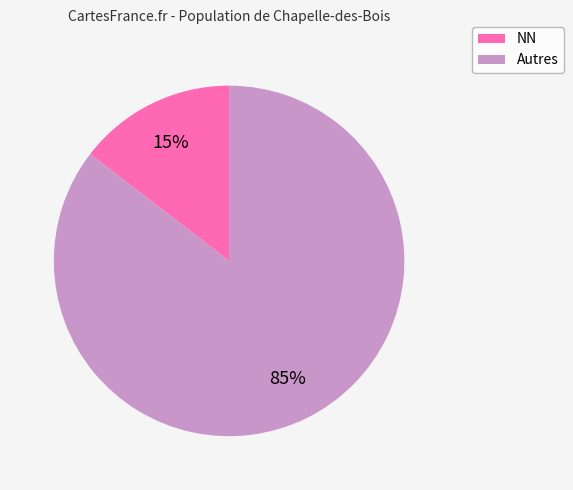

To the nearest percent, what is the average slice percentage?

50%